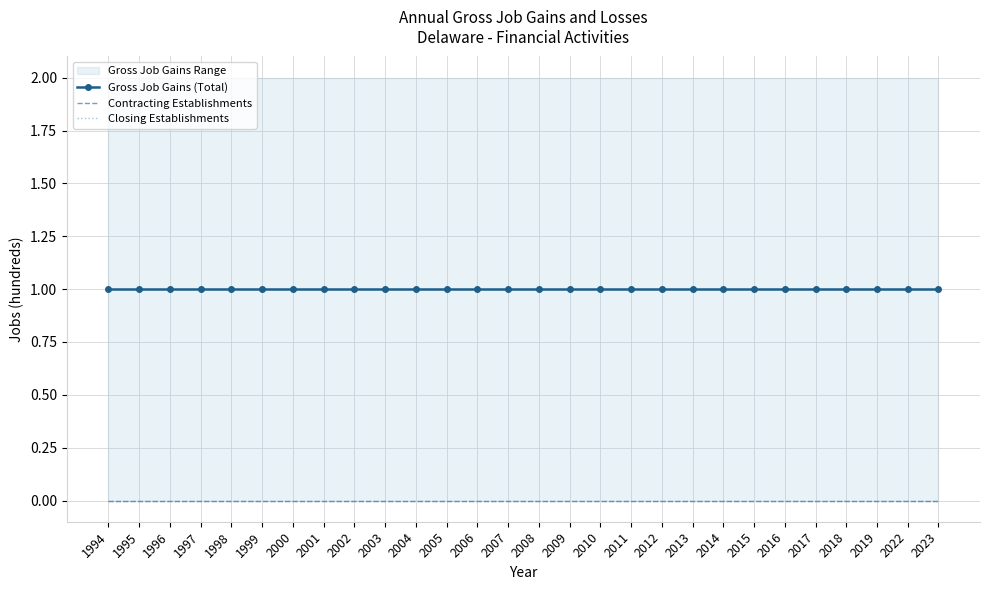

What are all the series names shown in the legend?

Gross Job Gains (Total), Contracting Establishments, Closing Establishments